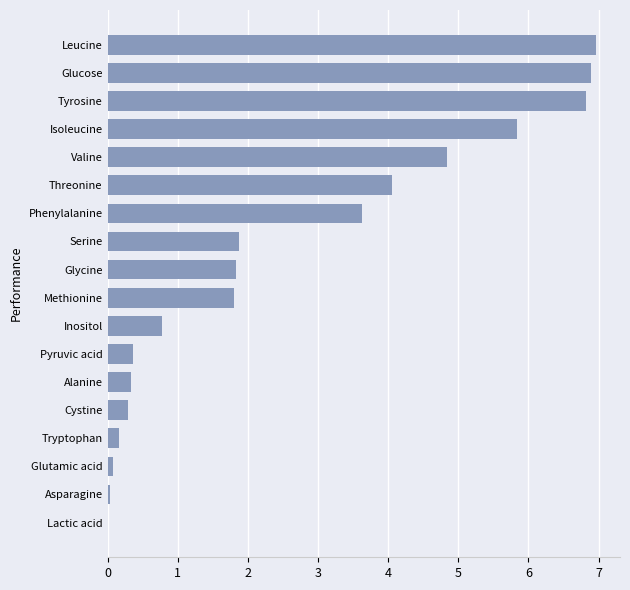

What is the sum of all values?

46.6